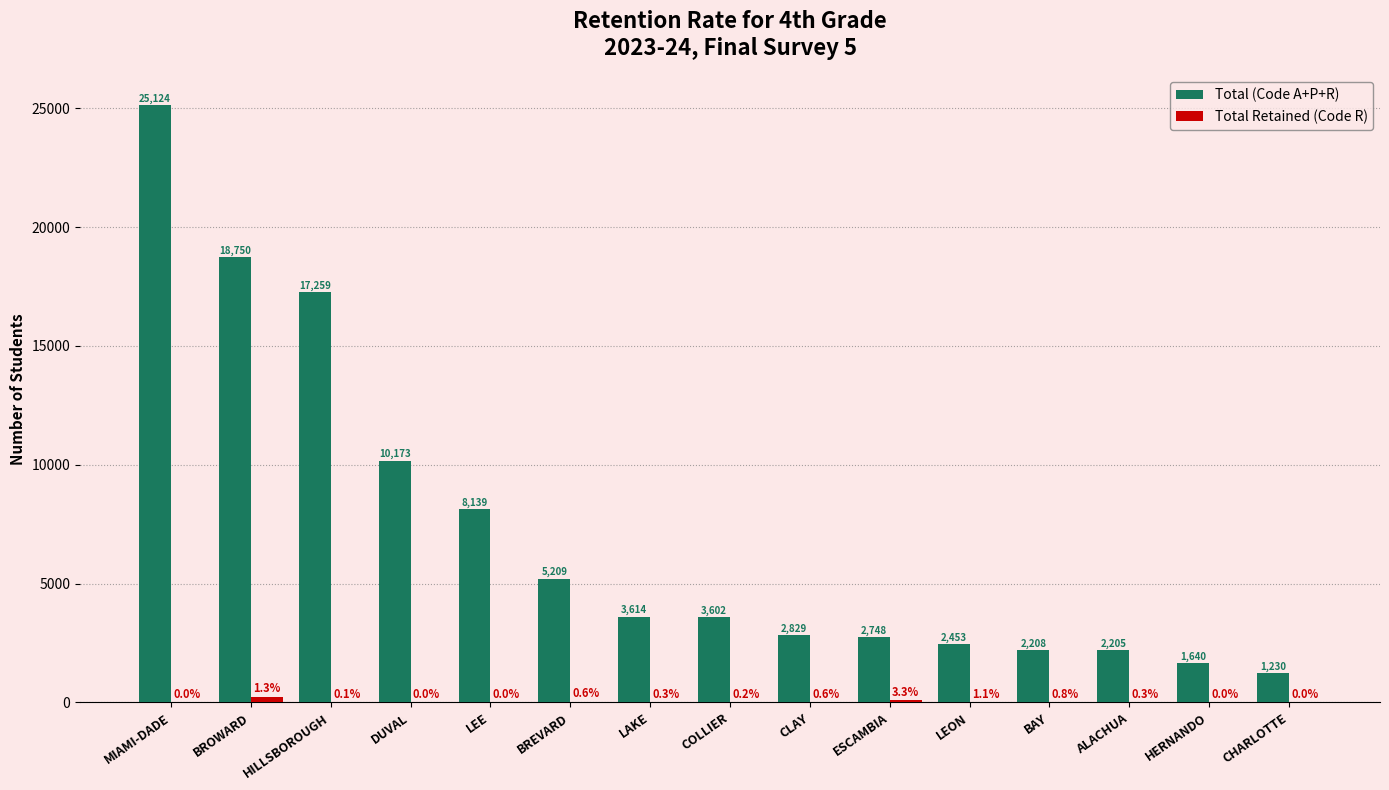

Which series changed the most between CLAY and ALACHUA?

Total (Code A+P+R)